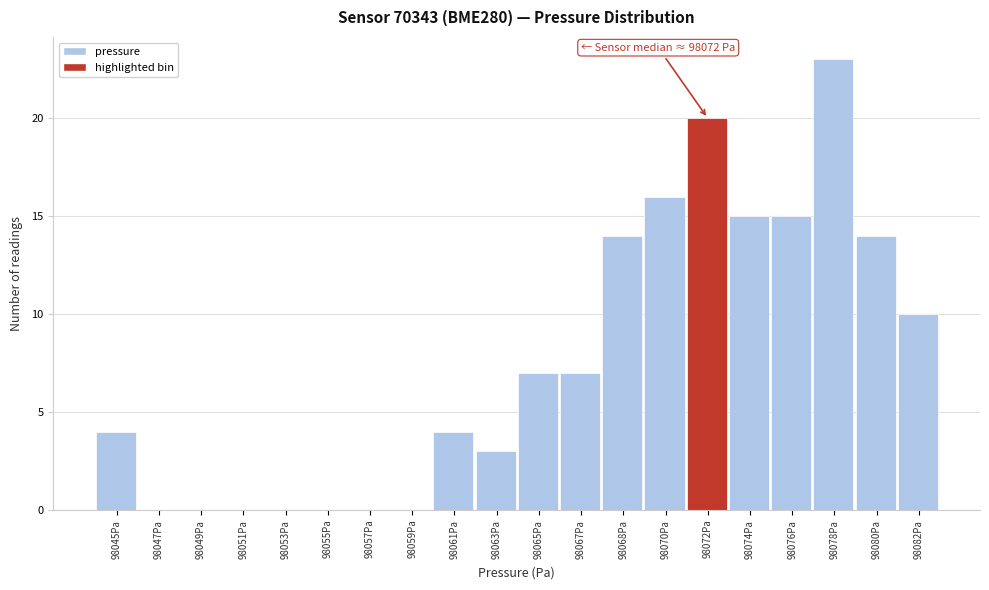

Reading right to left, what are all the values shown in this chart?

98082Pa=10	98080Pa=14	98078Pa=23	98076Pa=15	98074Pa=15	98072Pa=20	98070Pa=16	98068Pa=14	98067Pa=7	98065Pa=7	98063Pa=3	98061Pa=4	98059Pa=0	98057Pa=0	98055Pa=0	98053Pa=0	98051Pa=0	98049Pa=0	98047Pa=0	98045Pa=4